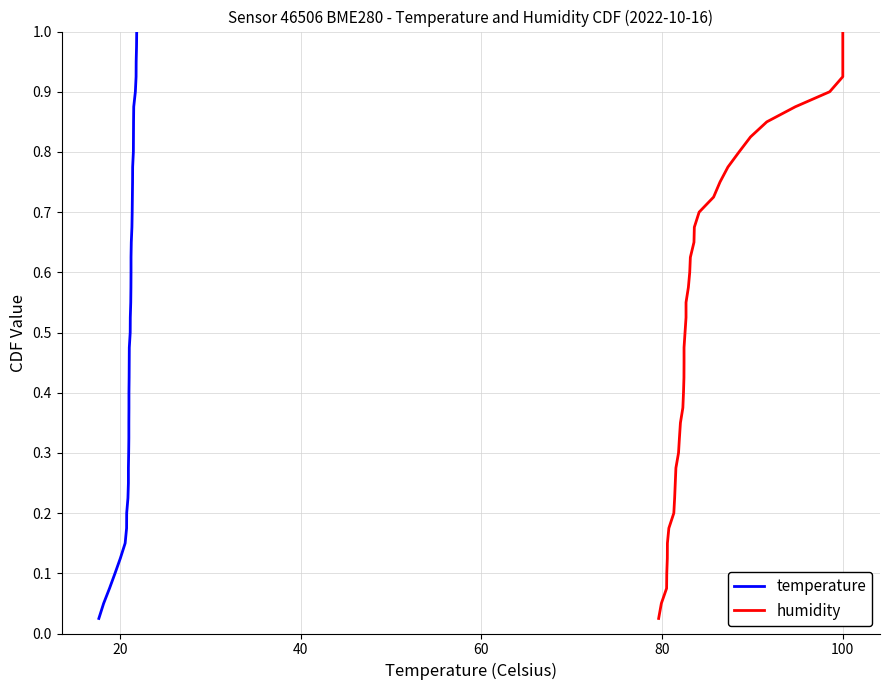

What is the difference between the second highest and second lowest values in the temperature series?

0.9